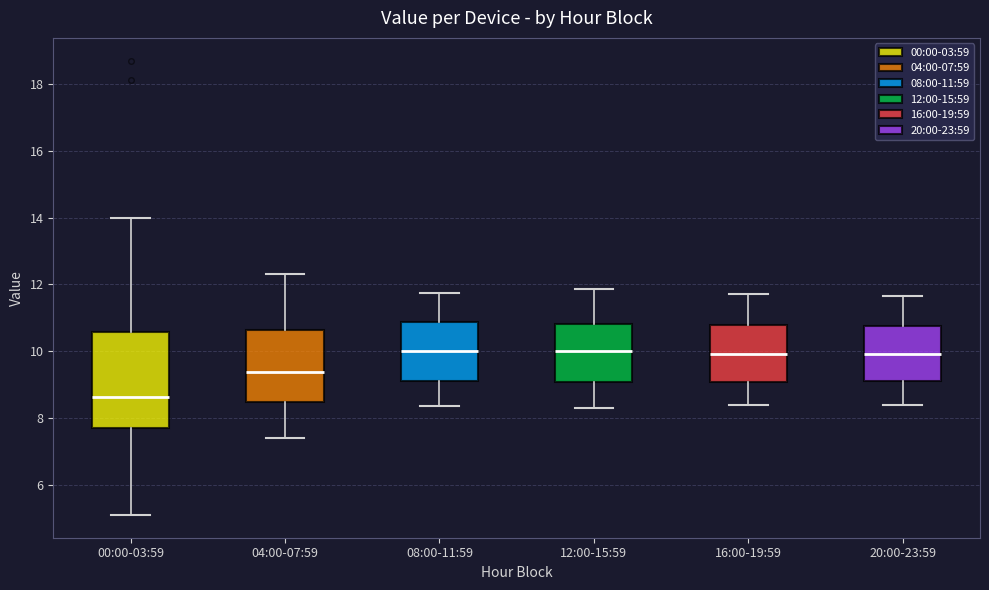

Which box's median line is the lowest?

00:00-03:59